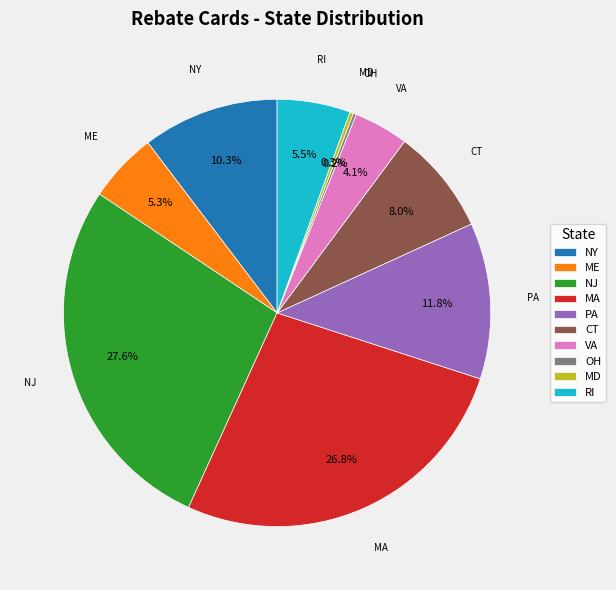

Between CT and NY, which is larger?

NY